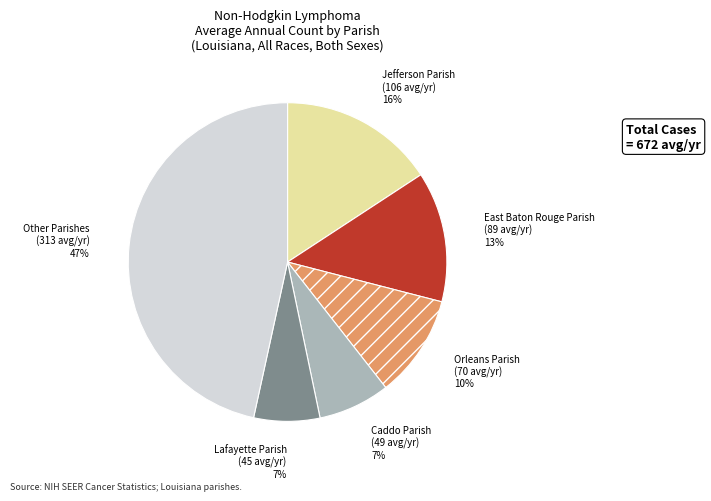

Which has a higher value, Lafayette Parish or Orleans Parish?

Orleans Parish